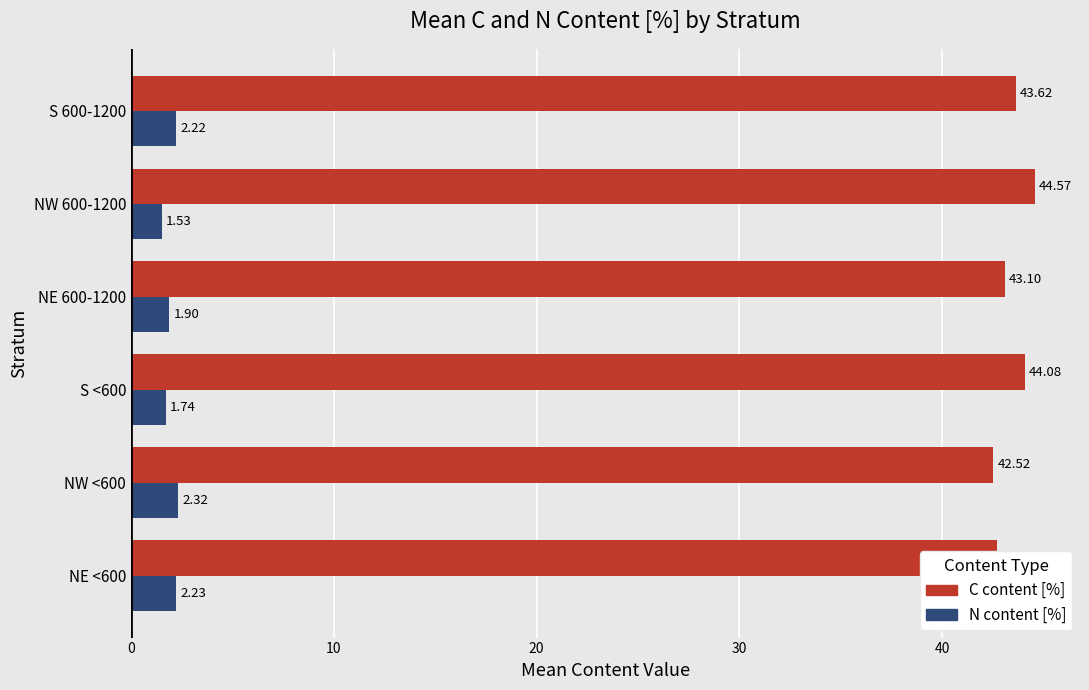

At which category does the chart reach its peak across all series?

NW 600-1200